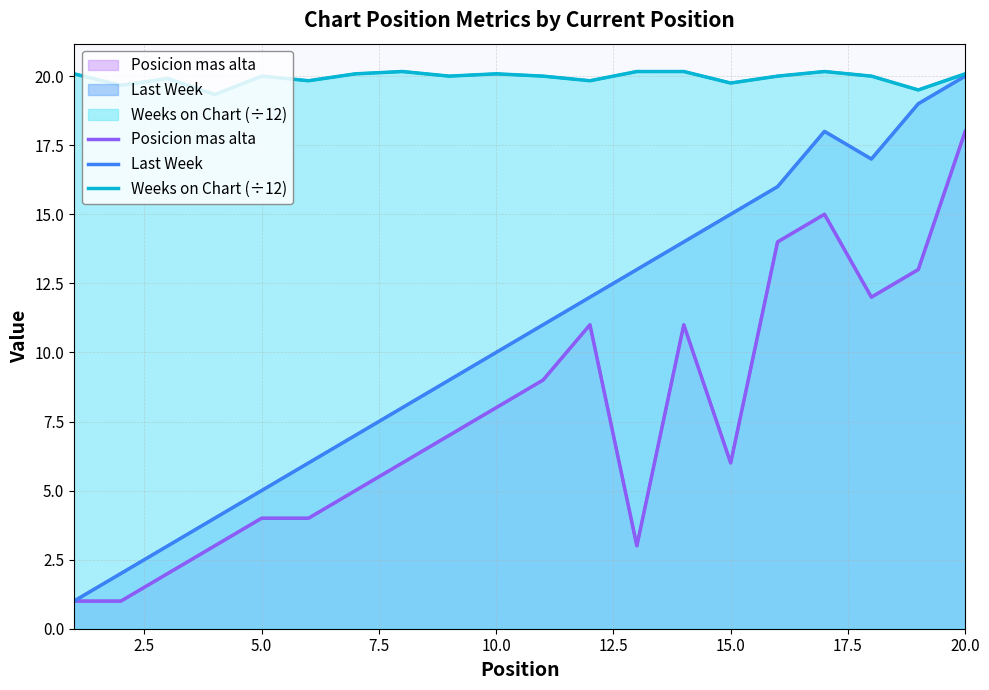

At 5.0, list the series in order from smallest to largest.

Posicion mas alta, Last Week, Weeks on Chart (÷12)